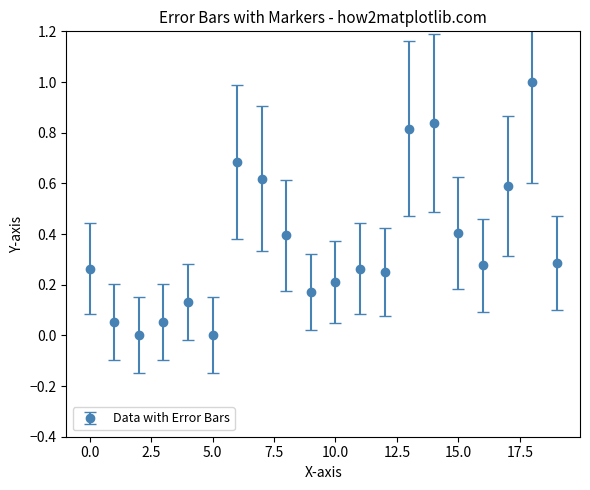

True or false: the data has more than 1 interior local peaks.

True